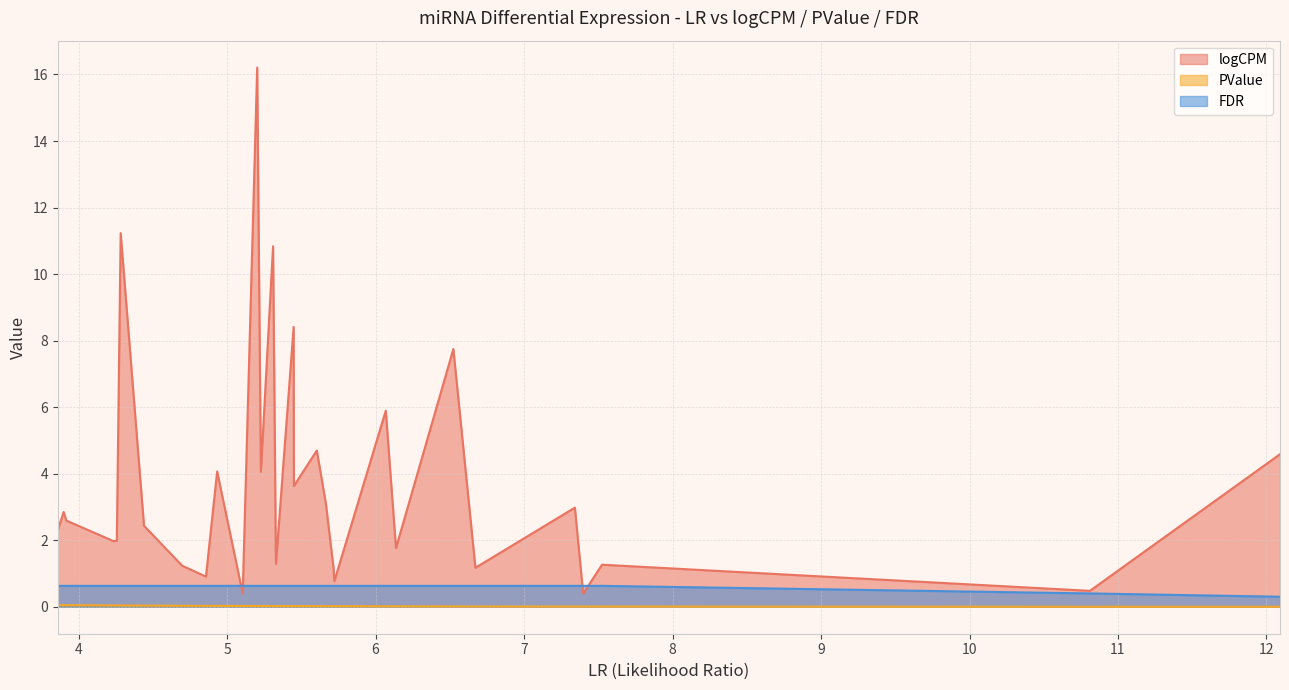

True or false: logCPM and PValue intersect in this chart.

False